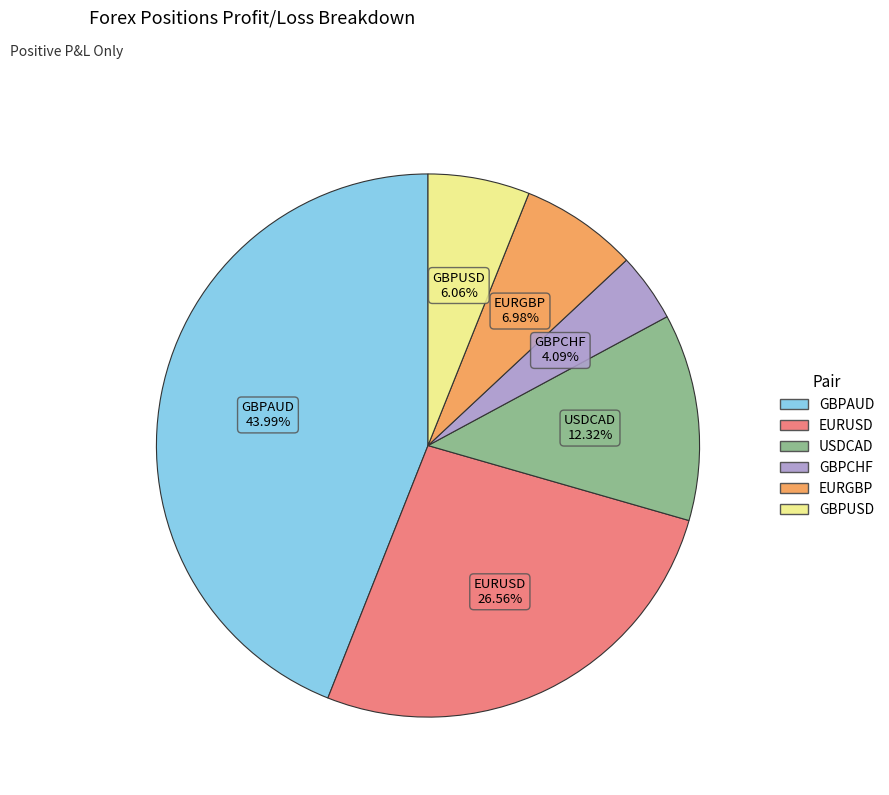

What percentage do EURUSD and GBPAUD together represent?

70.5%